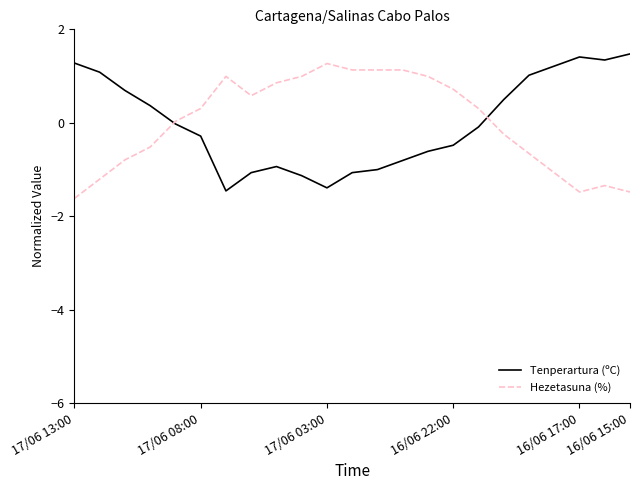

What is the highest value of the Tenperartura (ºC) series?

1.5